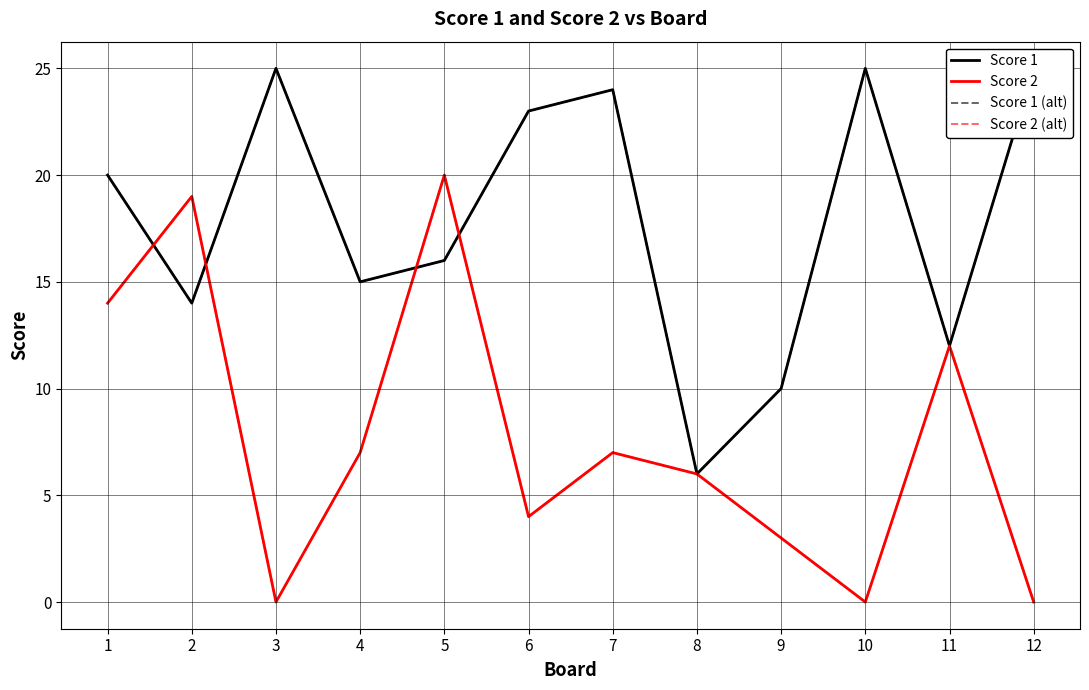

What is the maximum value shown in the chart?

25